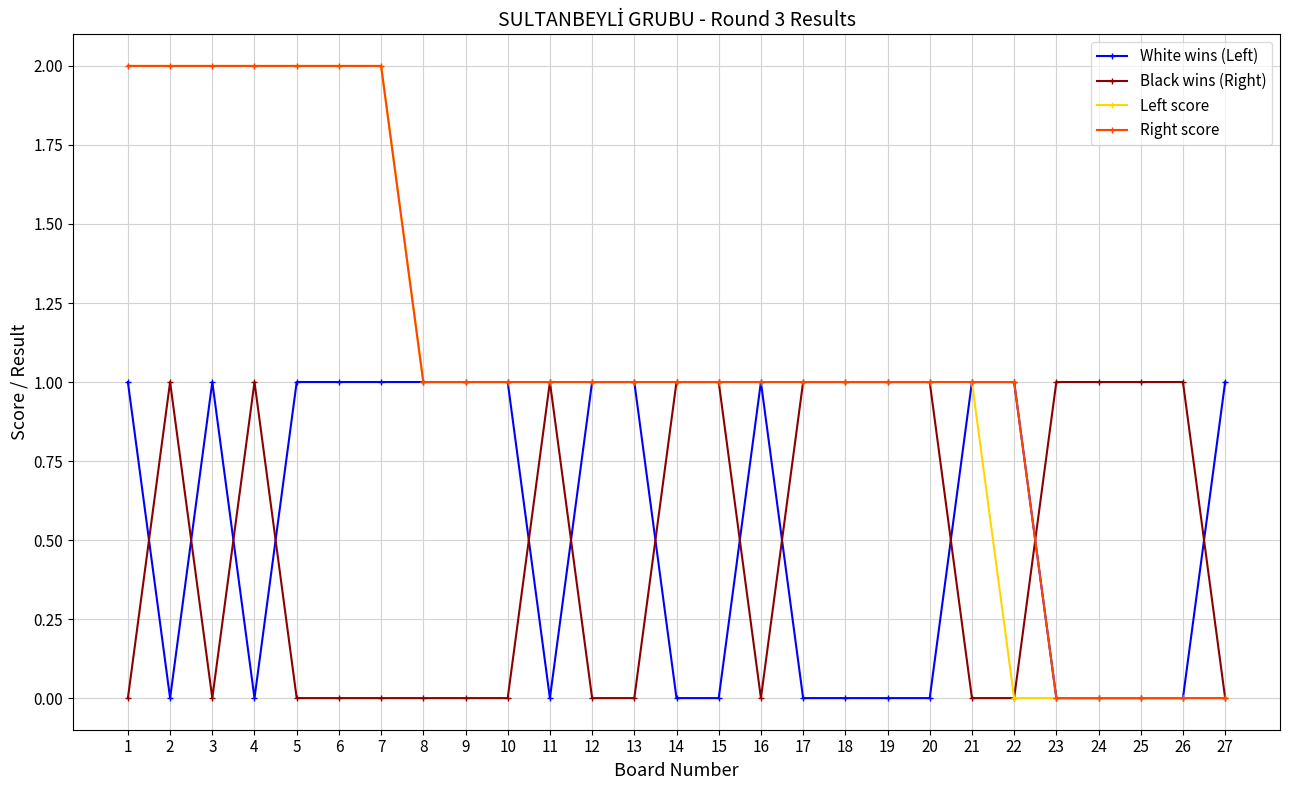

What is the difference between the maximum and minimum values in the Black wins (Right) series?

1